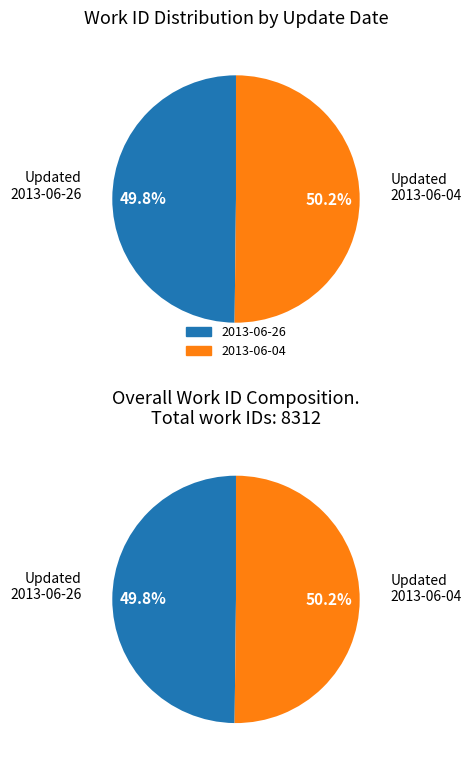

Which slice represents more than half of the pie?

2013-06-04